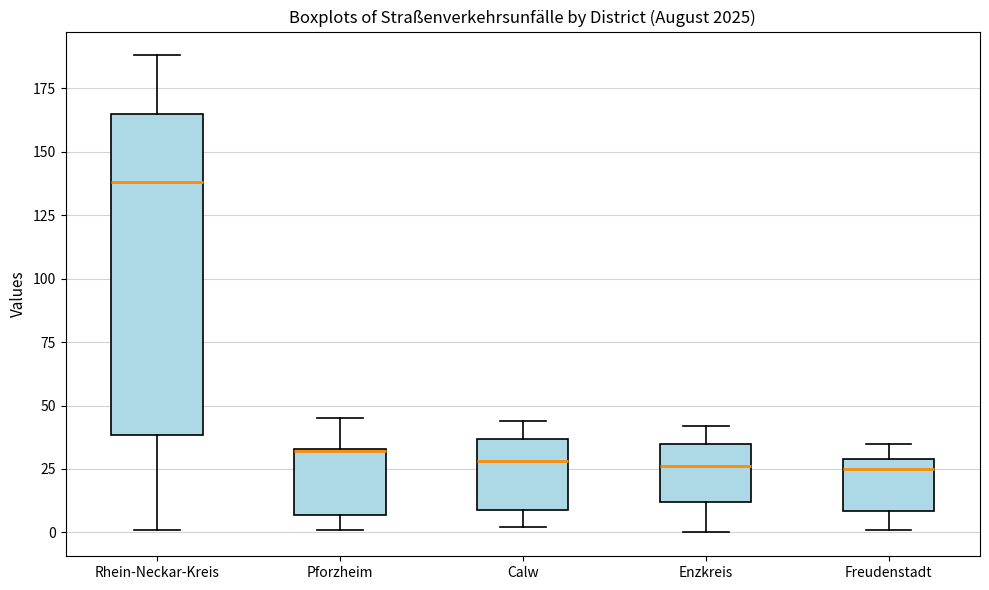

Where does the median line of the box for Calw sit on the y-axis? The values are not printed on the chart, so give them approximately, as read against the axis.

30